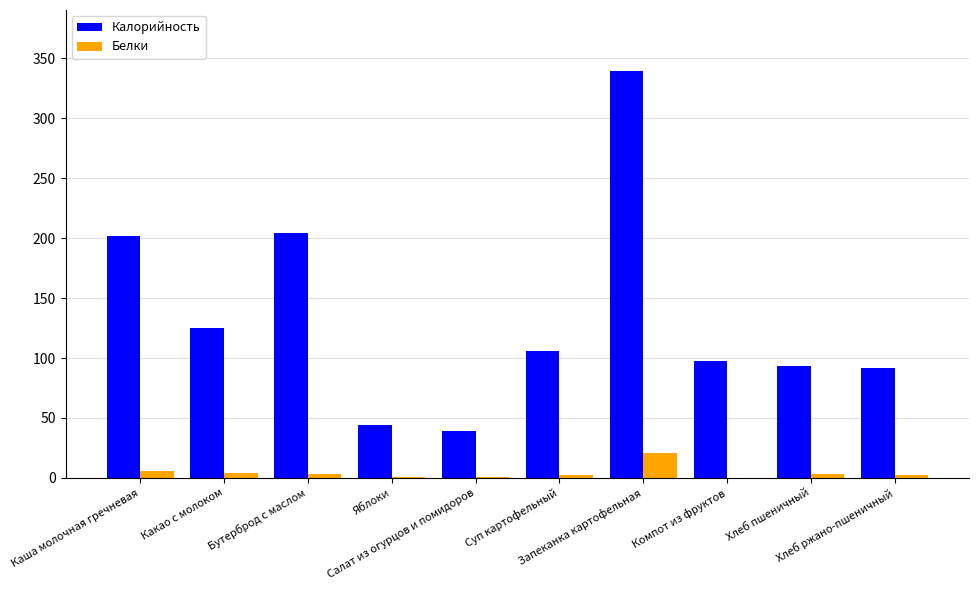

What is the maximum value for Белки?

20.8